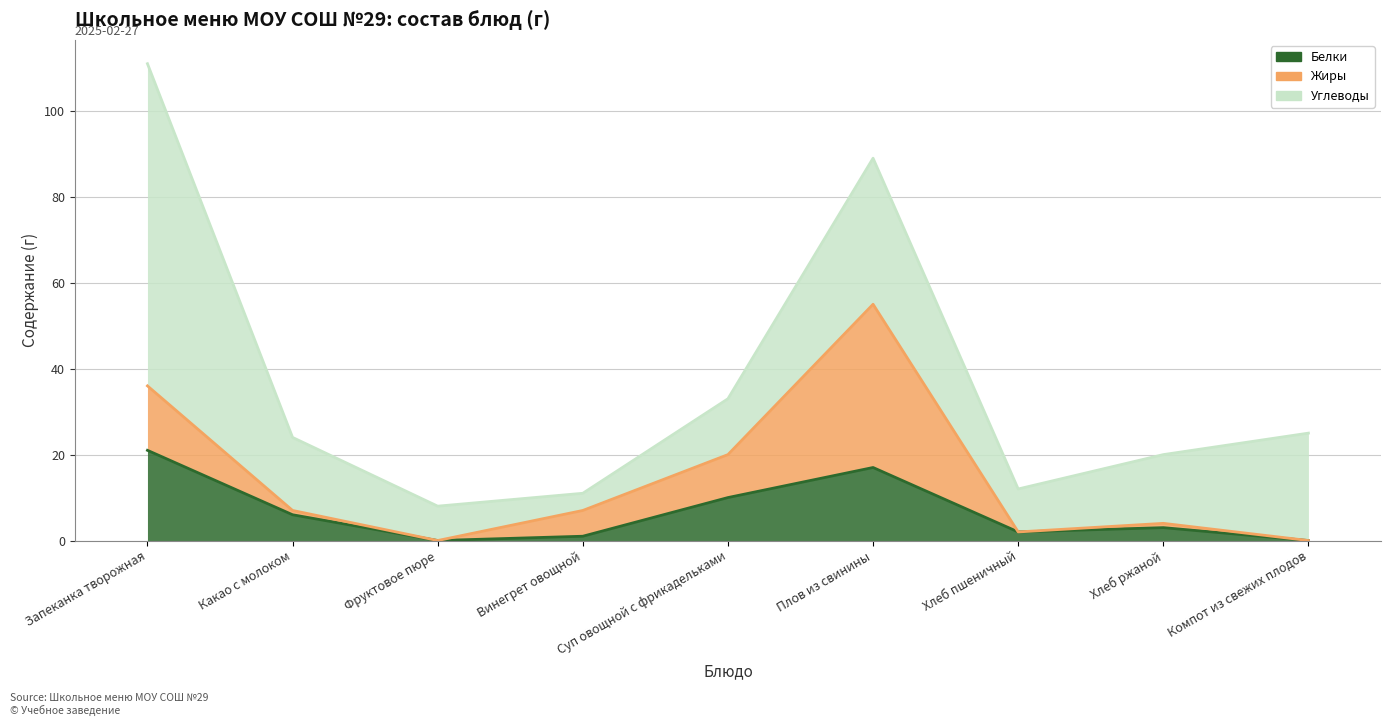

How many interior local valleys does the Жиры series have?

2